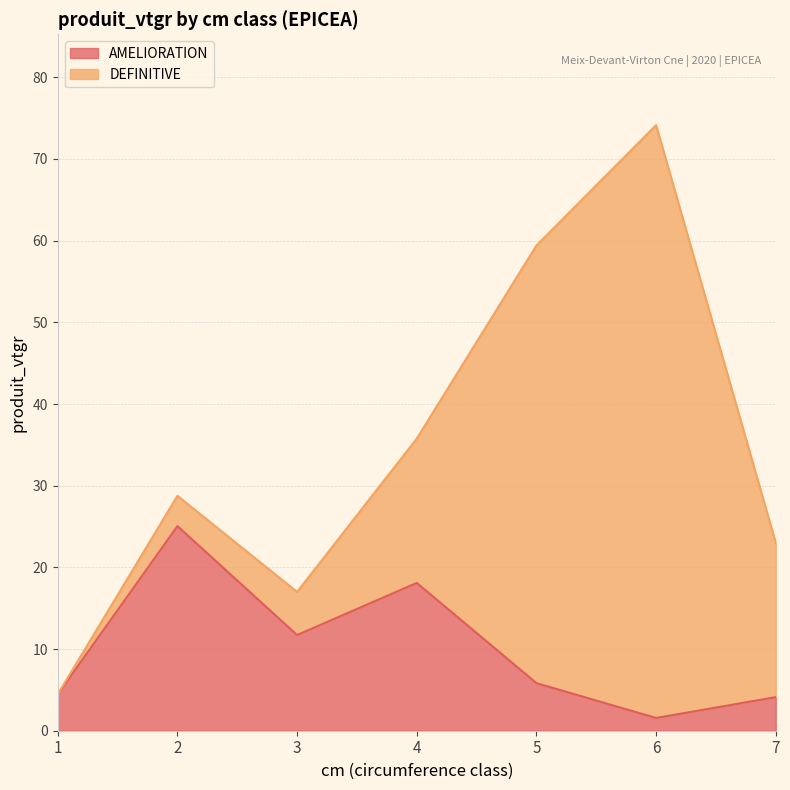

Between 6 and 2, which is larger?

2